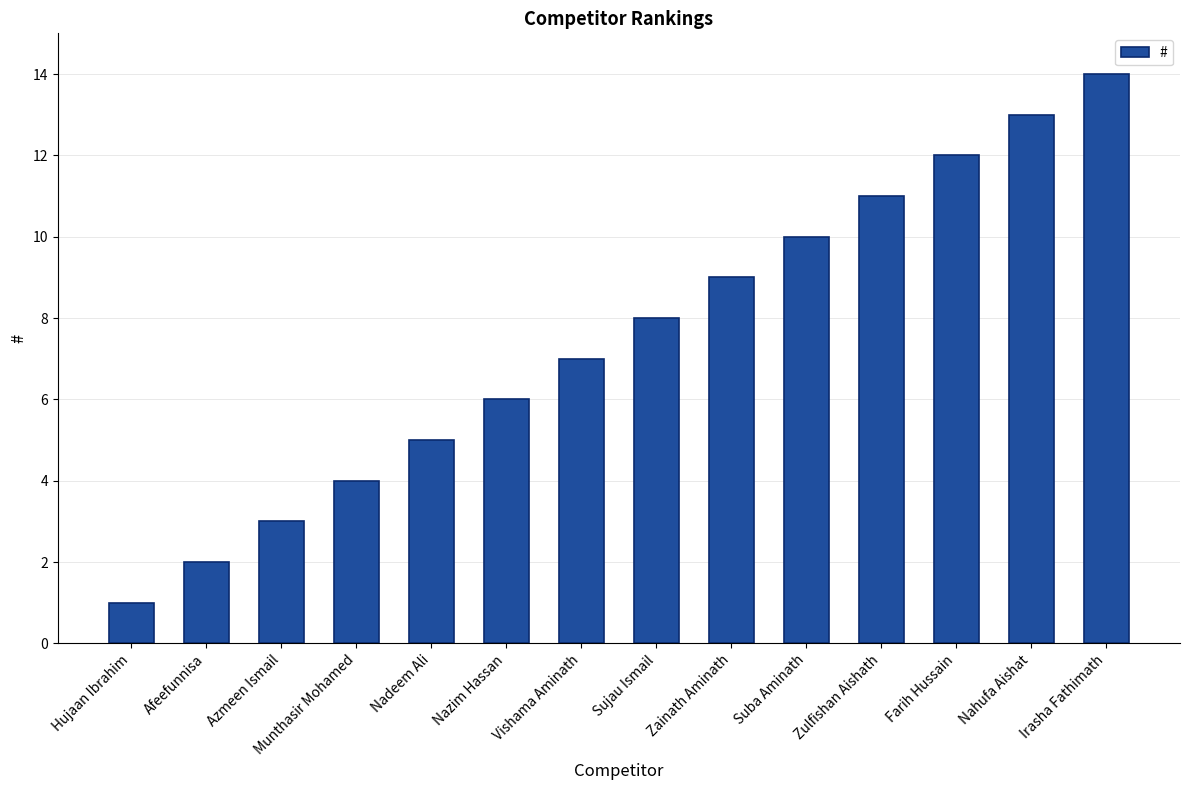

How many values are below 8?

7